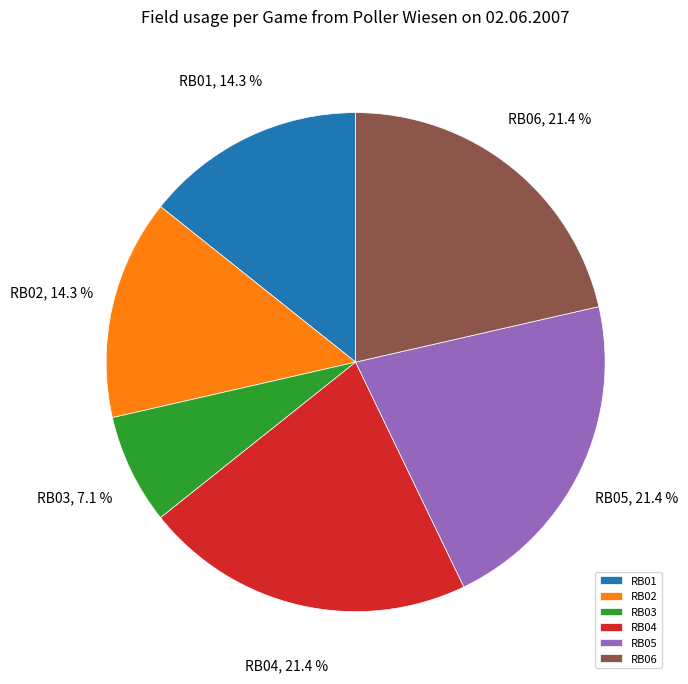

Count the number of slices in the pie.

6